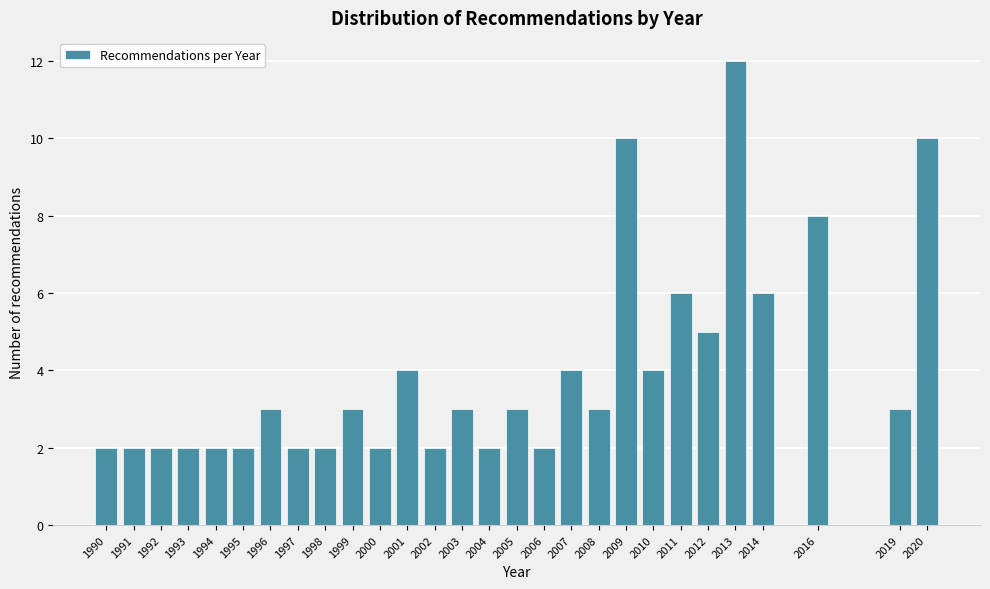

Reading left to right, extract all data points from this chart.

2	2	2	2	2	2	3	2	2	3	2	4	2	3	2	3	2	4	3	10	4	6	5	12	6	8	3	10